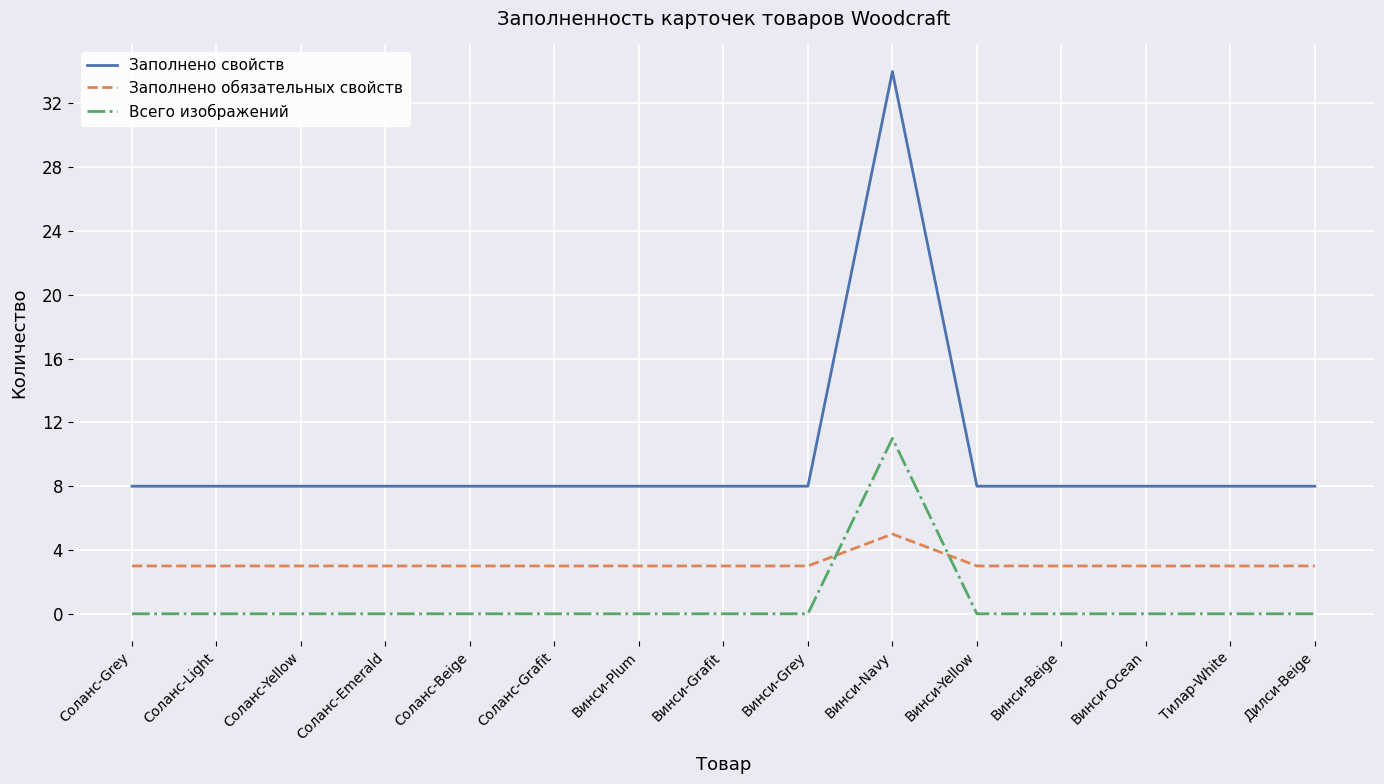

At which category is the sum across all series the highest?

Винси-Navy